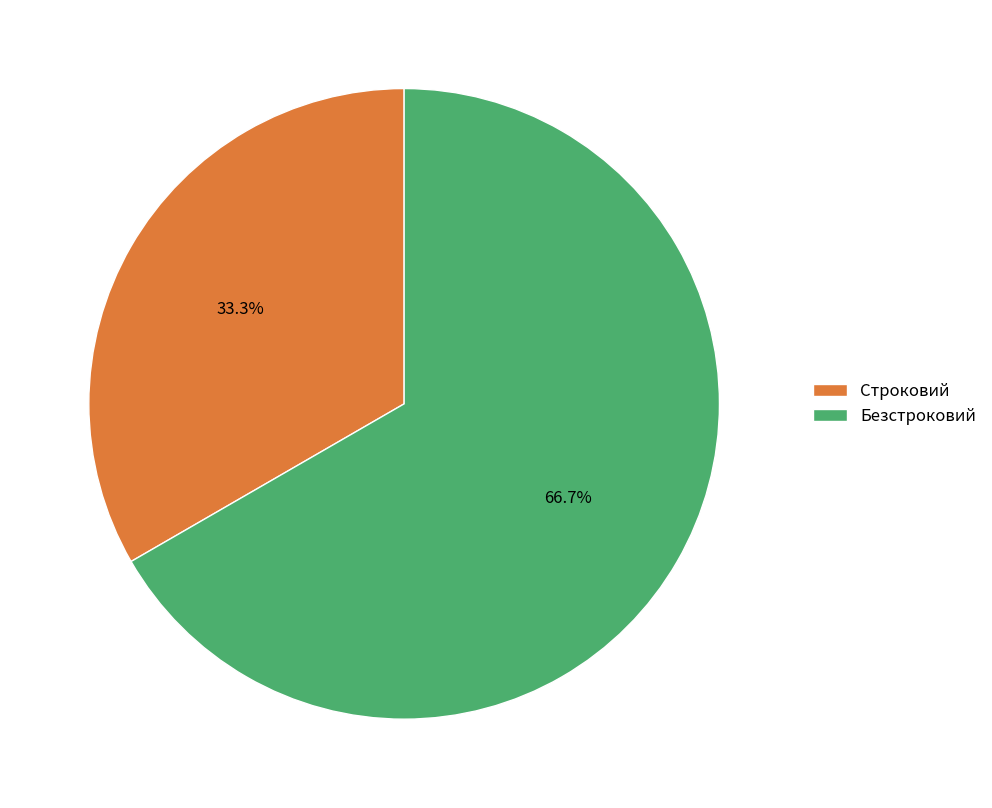

The Безстроковий slice represents 67% of the pie. True or false?

True